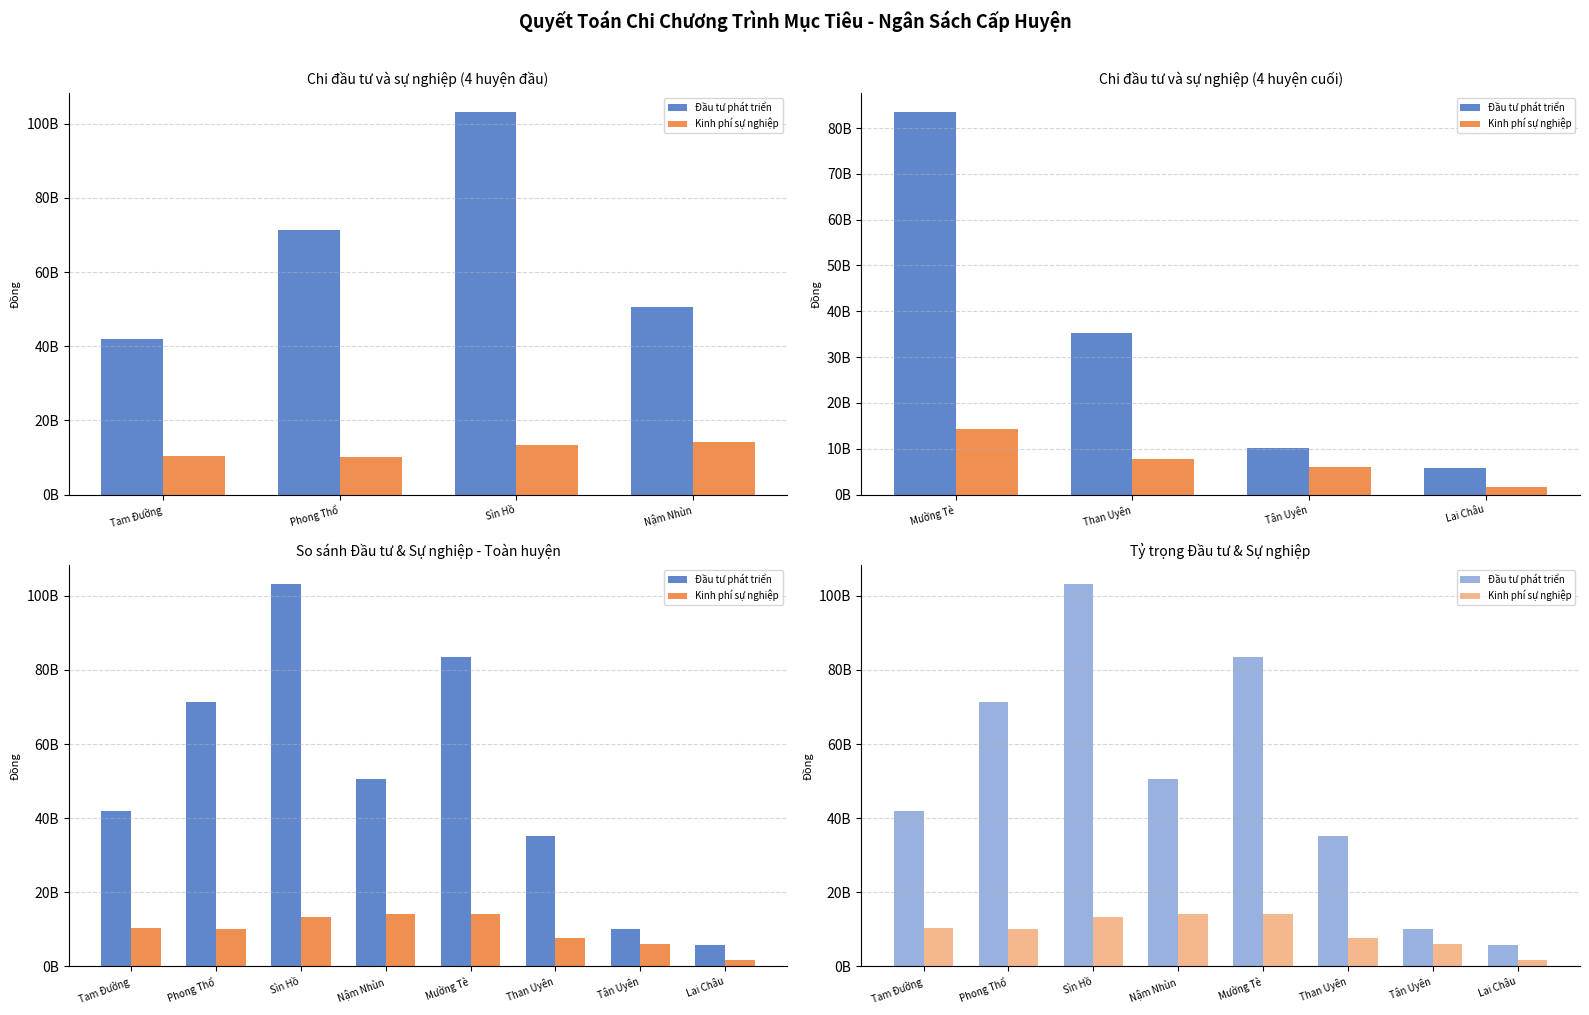

What position from the left is Mường Tè?

5